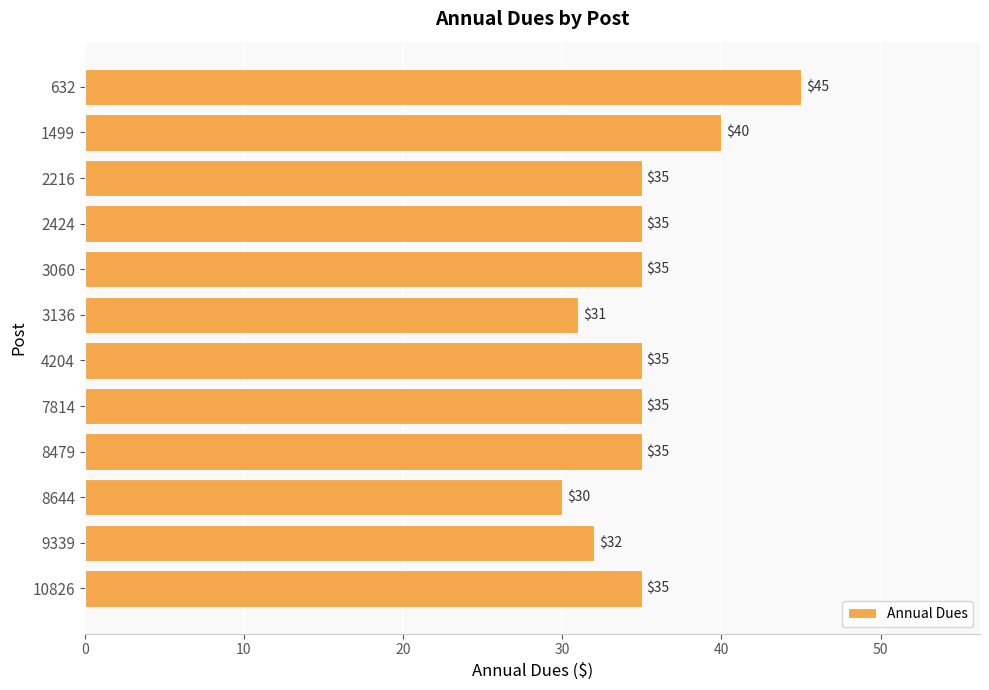

What is the difference between the maximum and second lowest values?

14